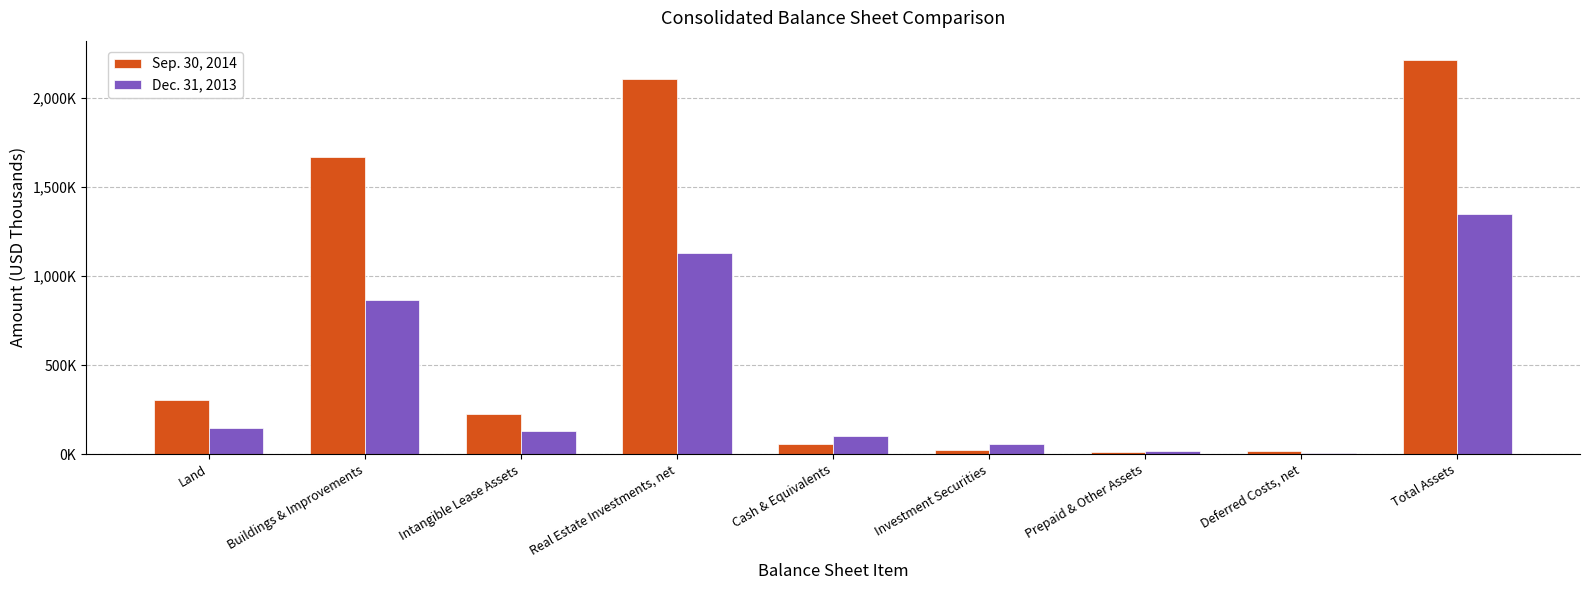

What are all the series names shown in the legend?

Sep. 30, 2014, Dec. 31, 2013